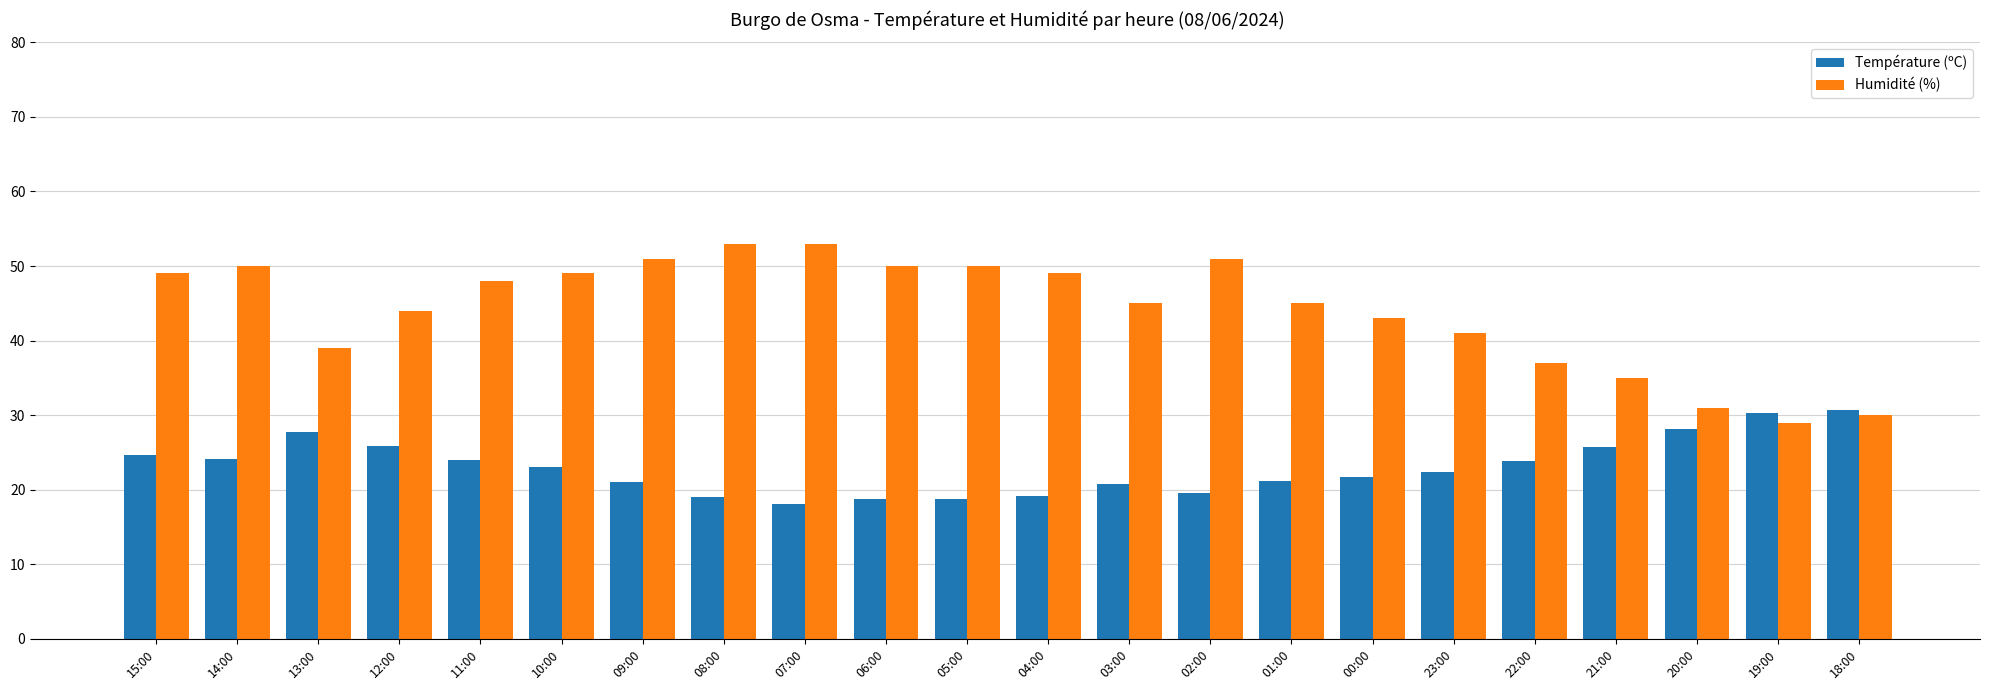

List the series in order of their overall mean, lowest first.

Température (ºC), Humidité (%)